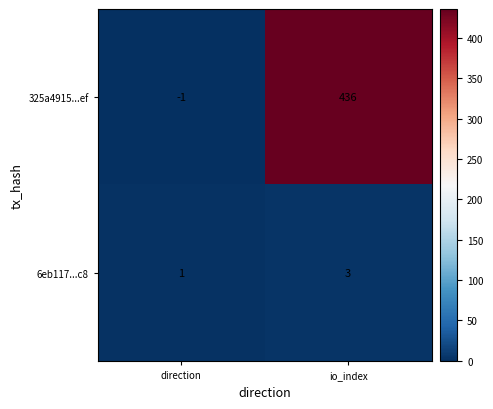

Which series has the widest spread of values?

325a4915...ef